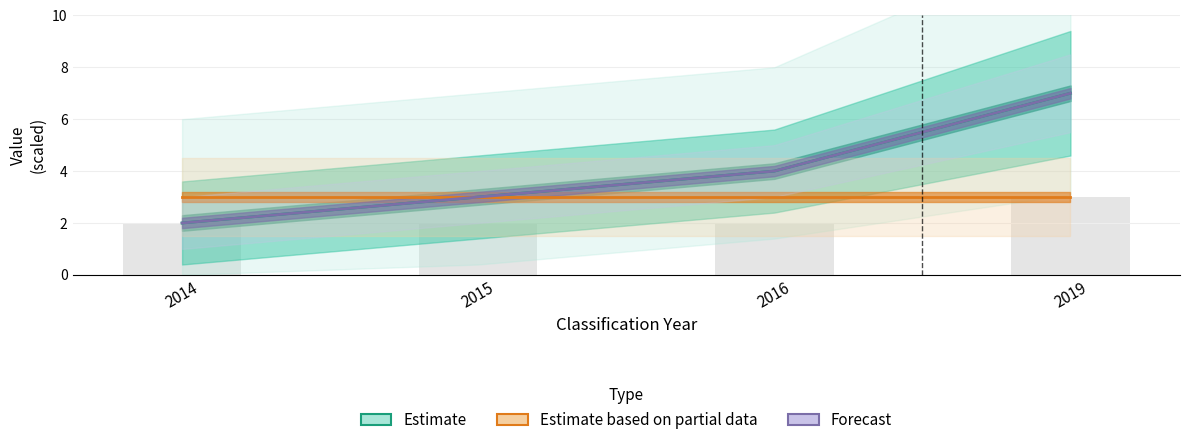

Are the bars grouped side by side (vs. stacked)?

Yes